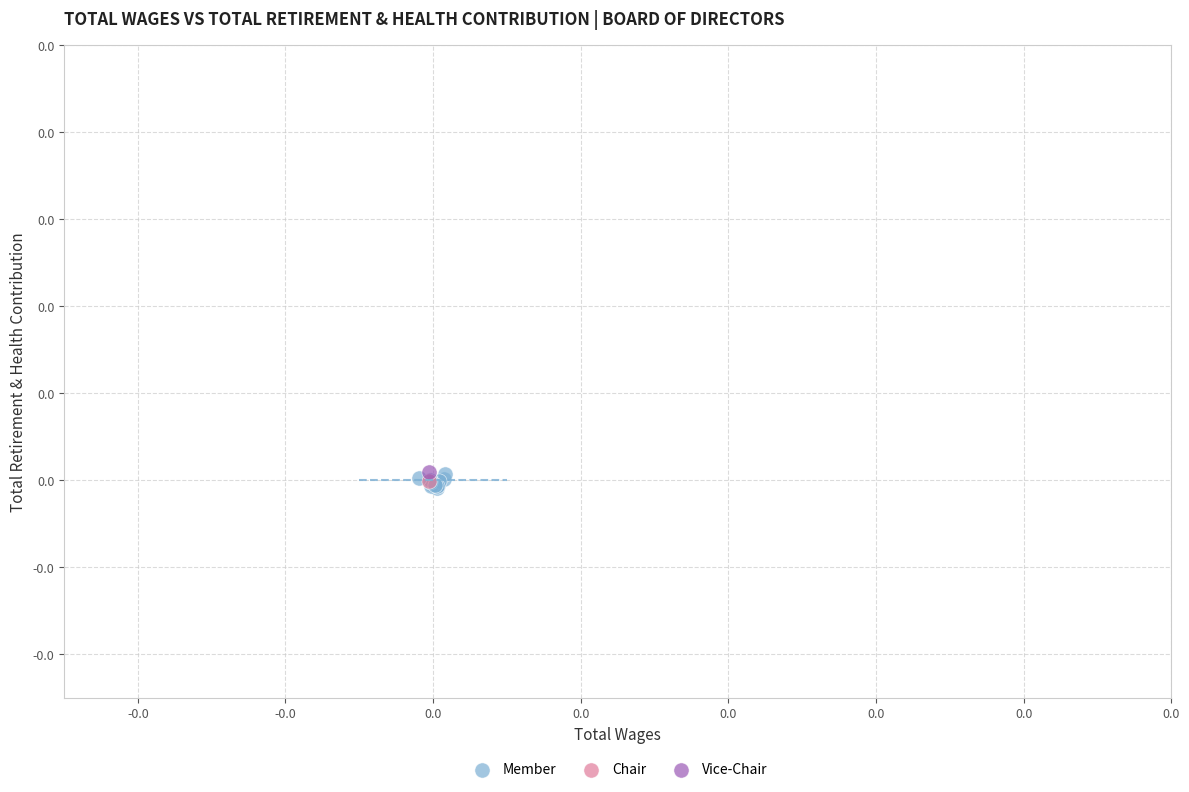

What are all the series names shown in the legend?

Member, Chair, Vice-Chair